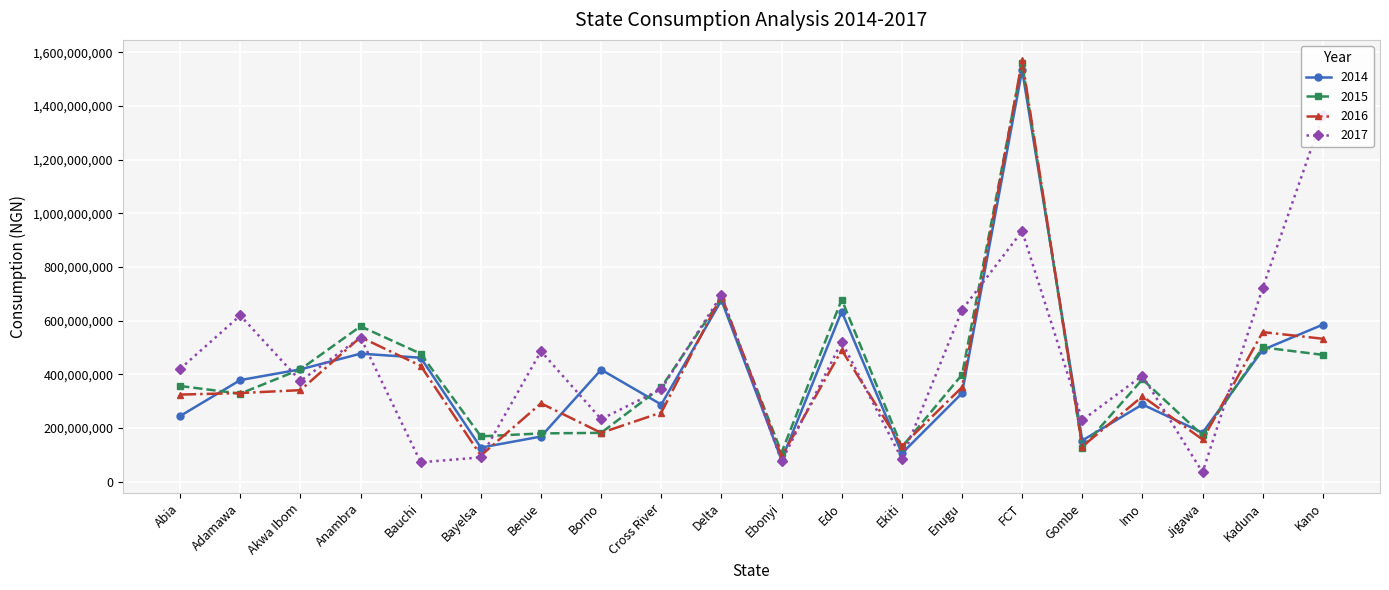

What is the approximate value of 2017 at Imo?

395495722.0